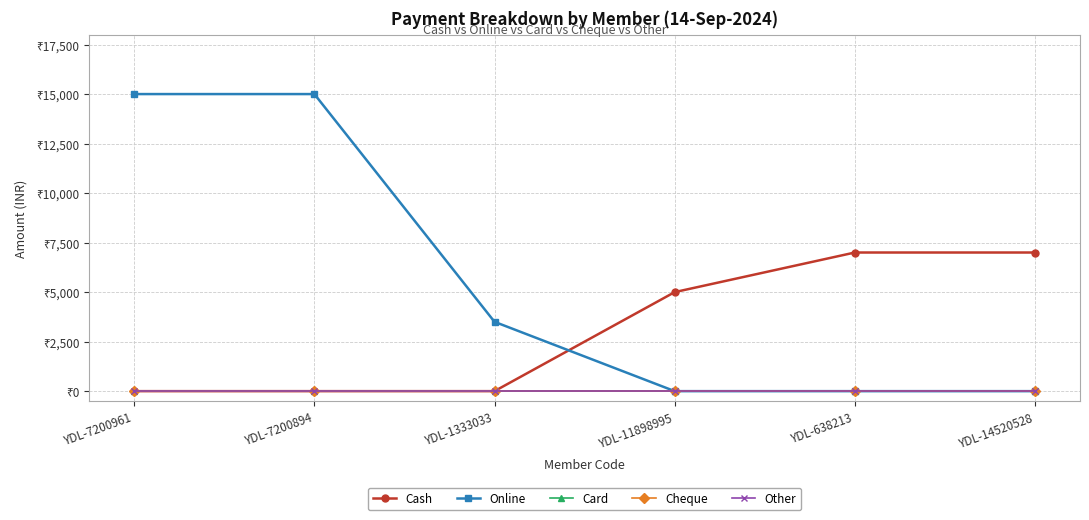

Is the value of Cash at YDL-638213 greater than the value of Card at YDL-638213?

Yes